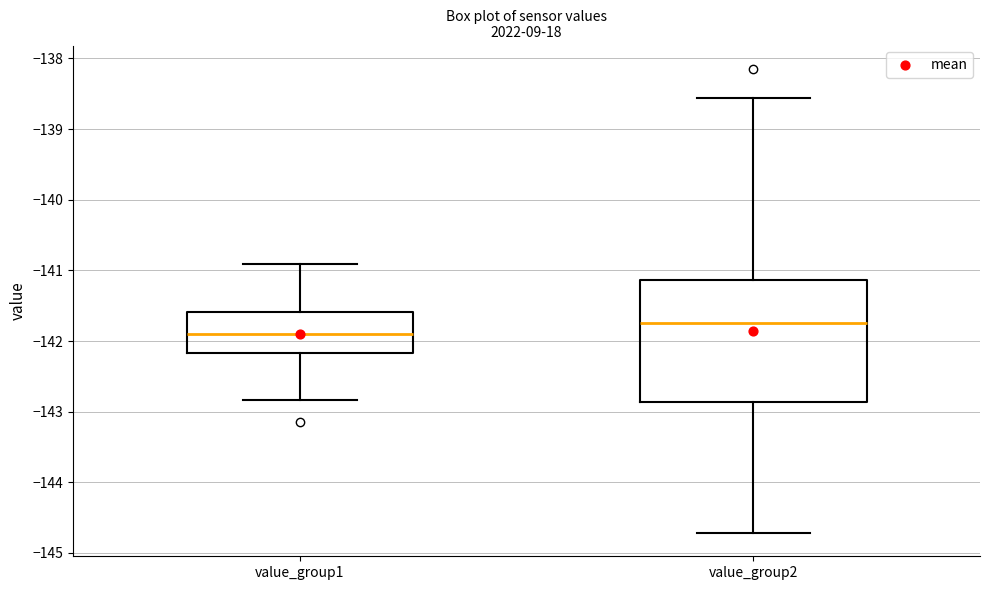

Reading left to right, read every box against the y-axis: the position of its median line, the range the box covers, and the ends of its whiskers. The values are not printed on the chart, so give them approximately, as read against the axis.

value_group1: median -141.9, box -142.2 to -141.6, whiskers -142.8 to -140.9
value_group2: median -141.7, box -142.9 to -141.1, whiskers -144.7 to -138.6